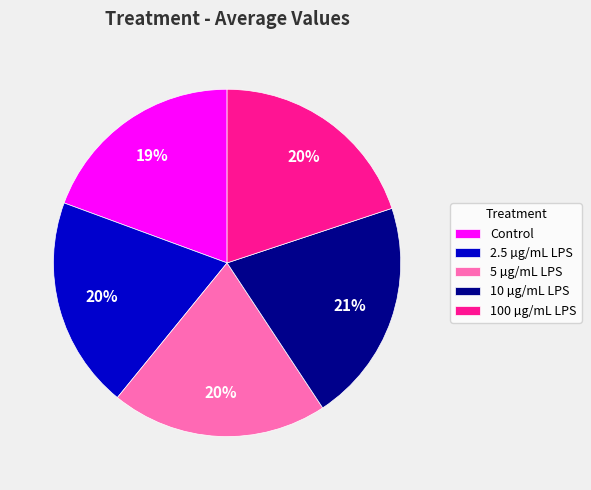

Combined, do 100 µg/mL LPS and 5 µg/mL LPS account for over 50%?

No